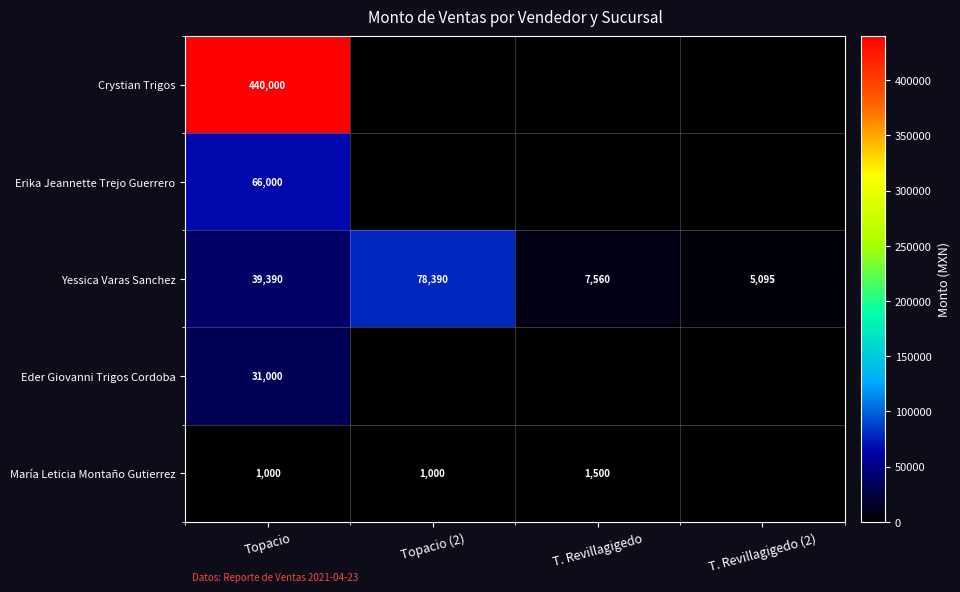

The value of Eder Giovanni Trigos Cordoba at Topacio is 31000. True or false?

True